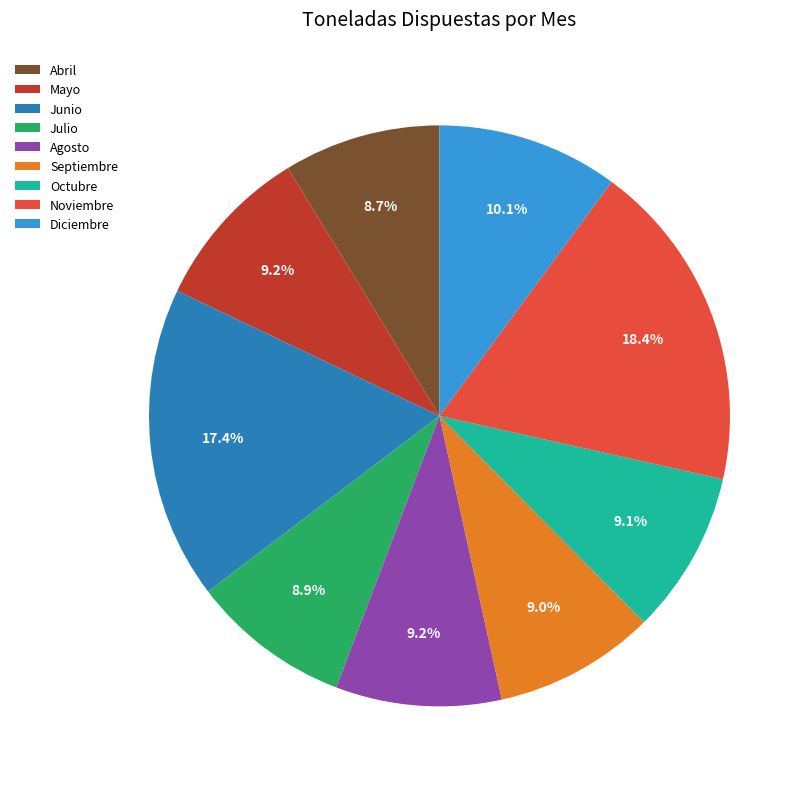

Approximately how many times larger is the value at Julio compared to Diciembre?

0.9